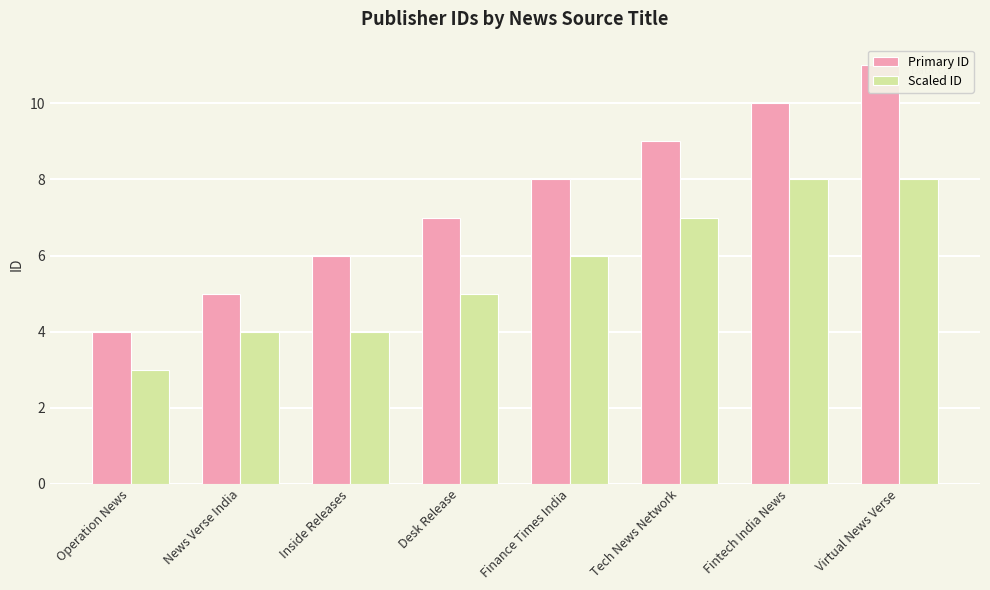

What is the label of the 4th bar from the right?

Finance Times India